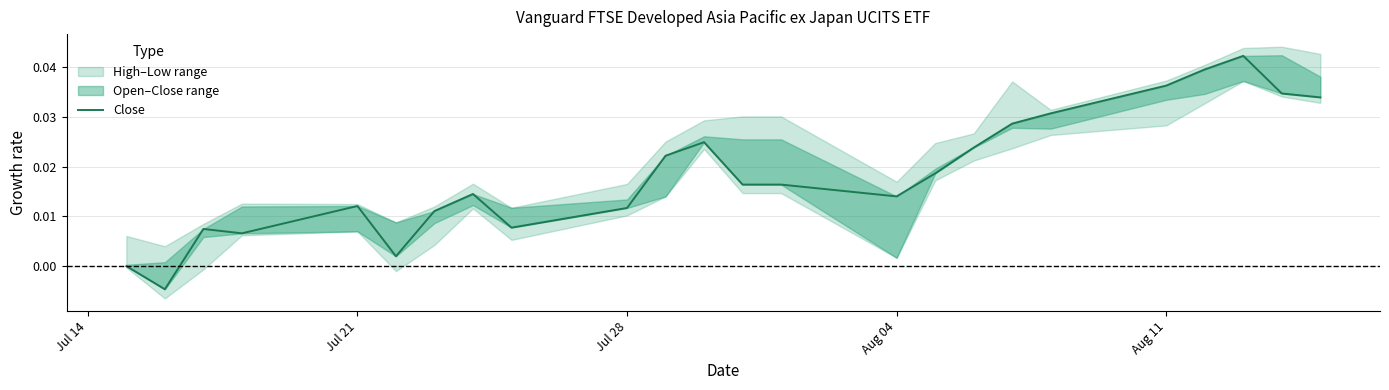

The chart shows a value of 0.0 at 17. True or false?

False